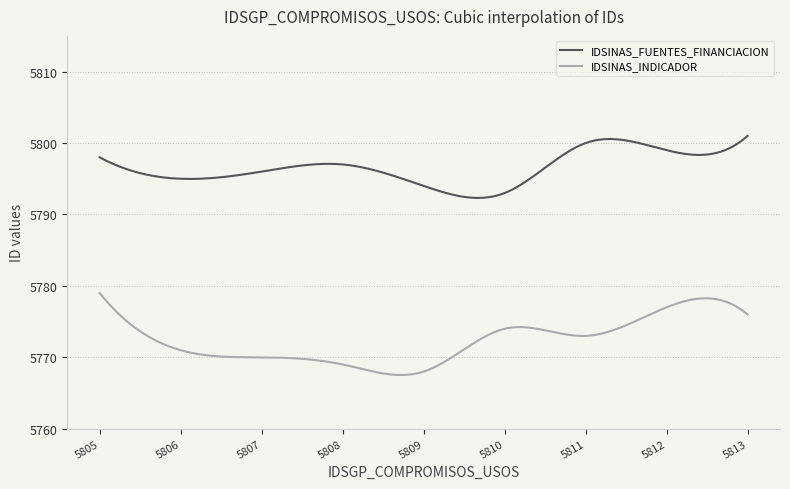

What is the greatest value displayed?

5801.0